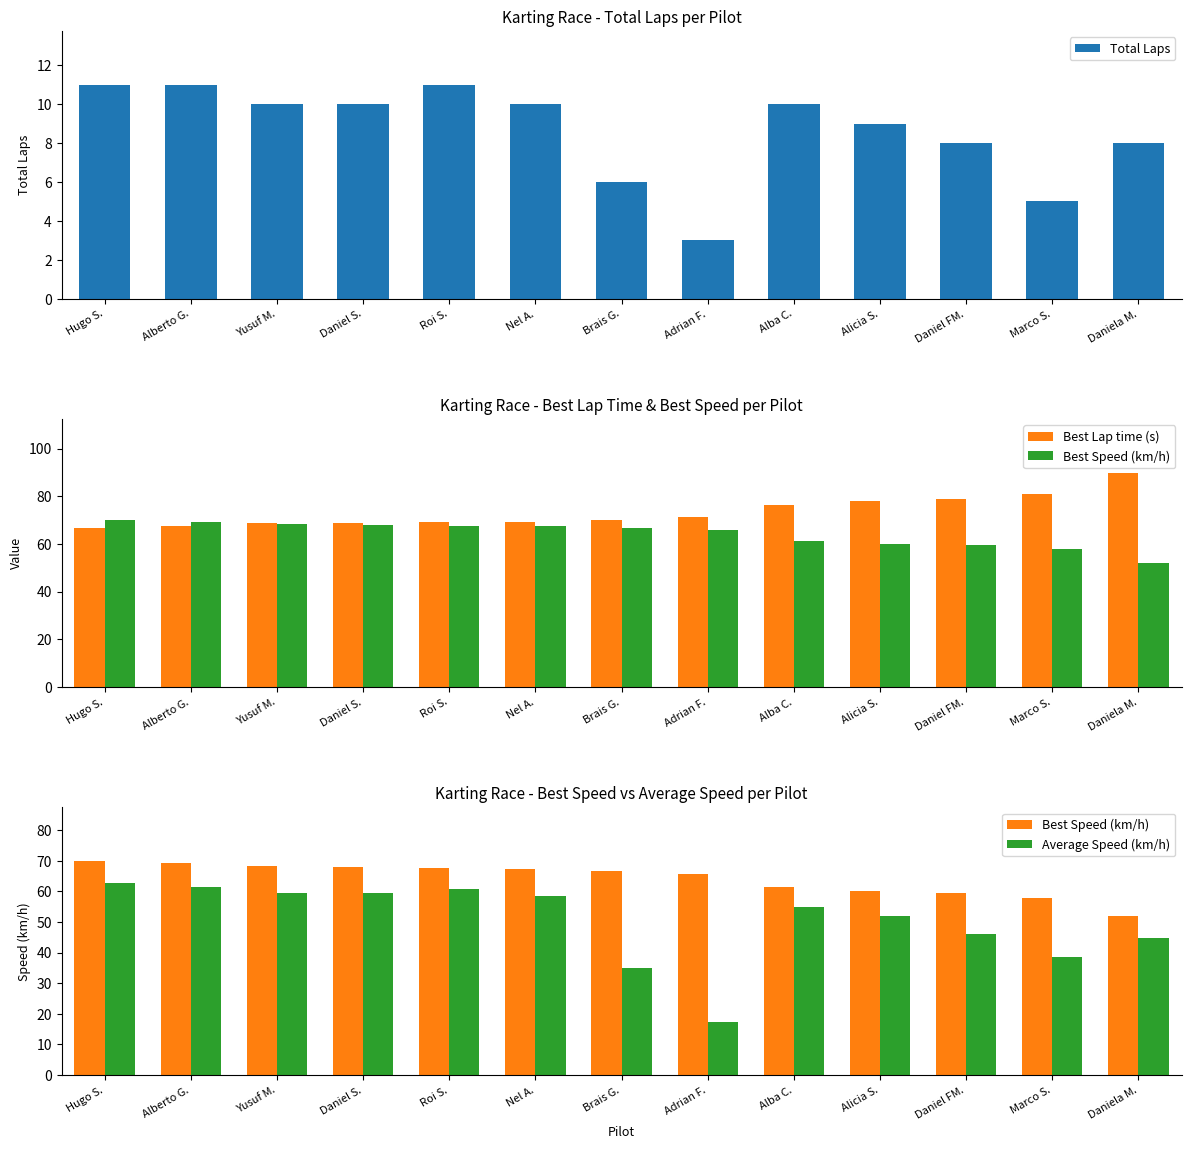

True or false: Best Lap time (s) has a value of 78.0 at Alicia S..

True